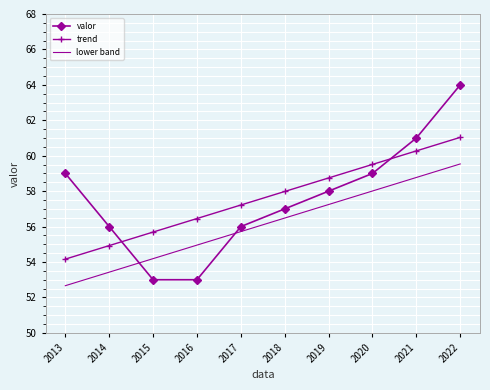

True or false: valor has a value of 102.4 at 2022.

False